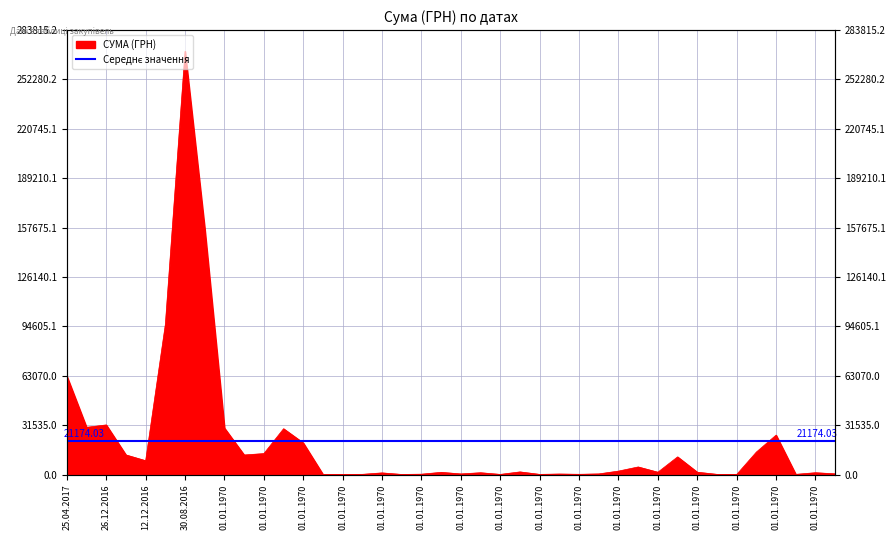

Approximately how many times larger is the value at 01.01.1970 compared to 01.01.1970?

2.6